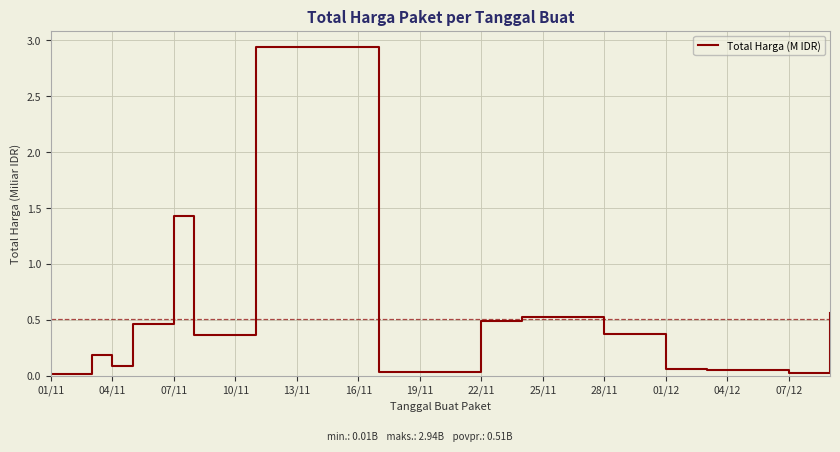

What is the difference between the second highest and minimum values?

1.4